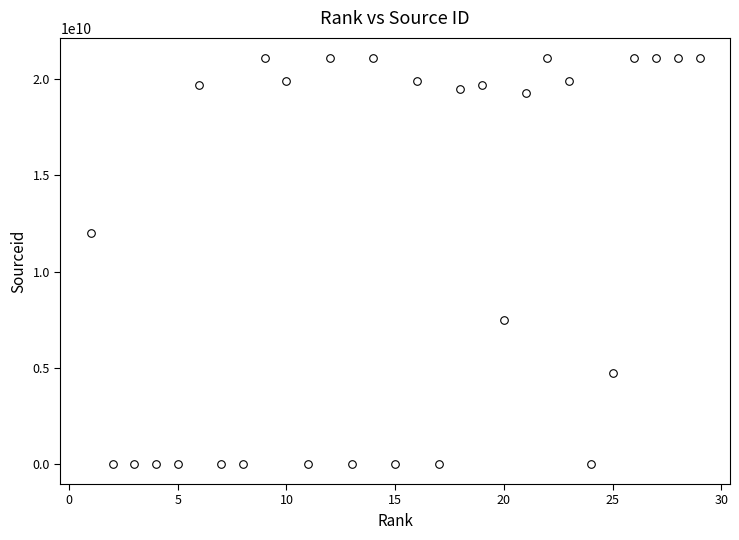

What is the range of X values (max minus min)?

28